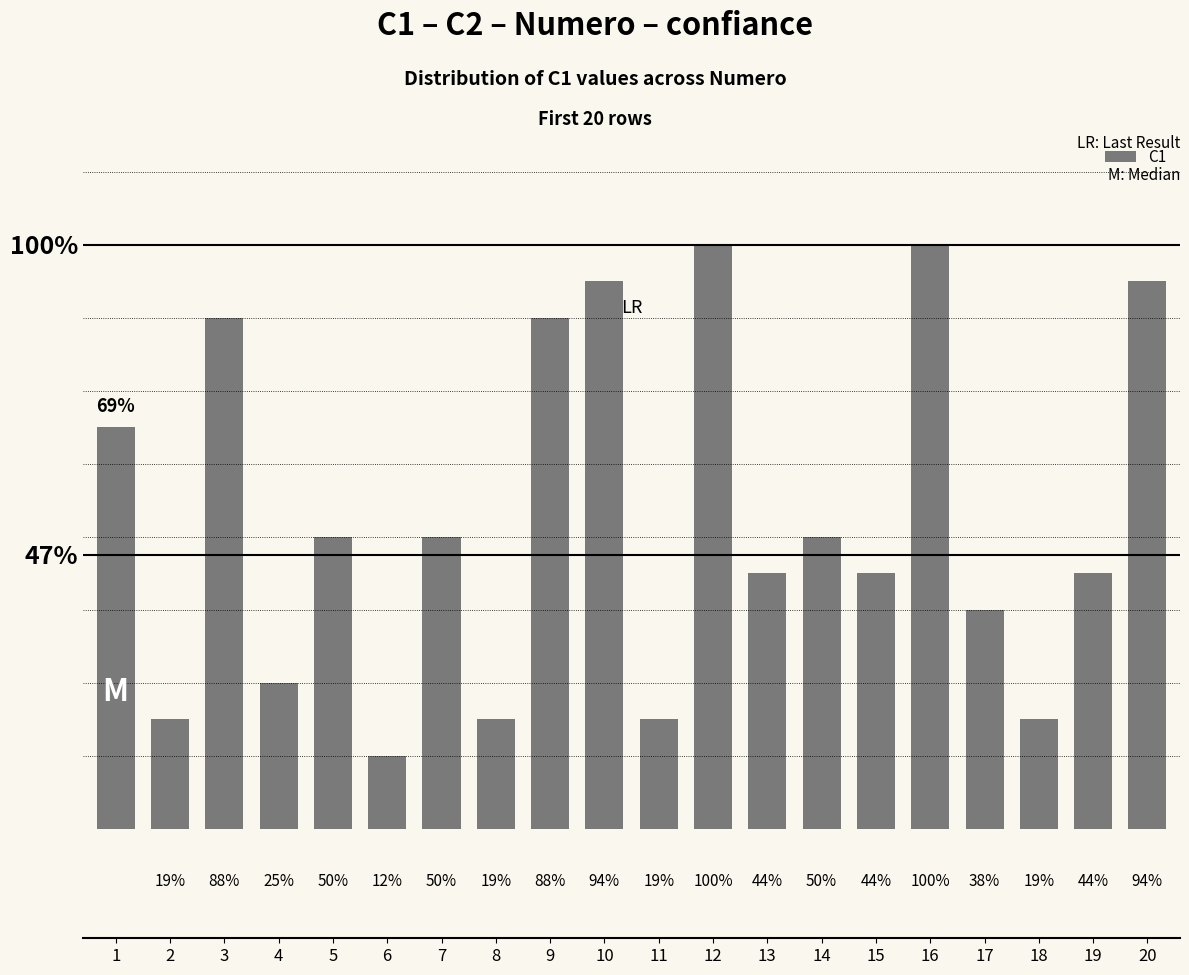

Are the bars horizontal?

No